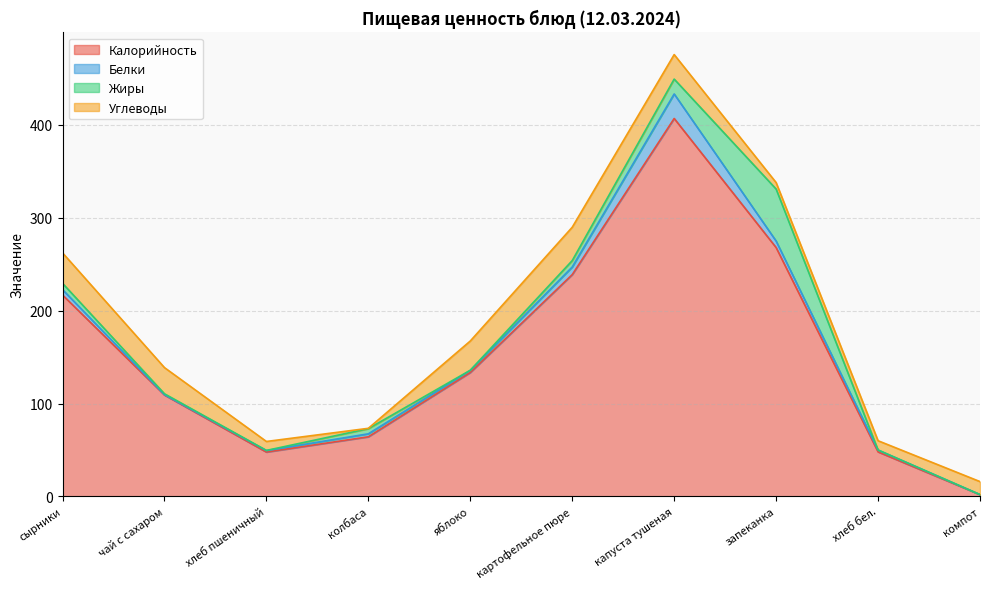

Rank the categories by Углеводы value from lowest to highest.

колбаса, запеканка, хлеб пшеничный, хлеб бел., компот, капуста тушеная, чай с сахаром, яблоко, сырники, картофельное пюре